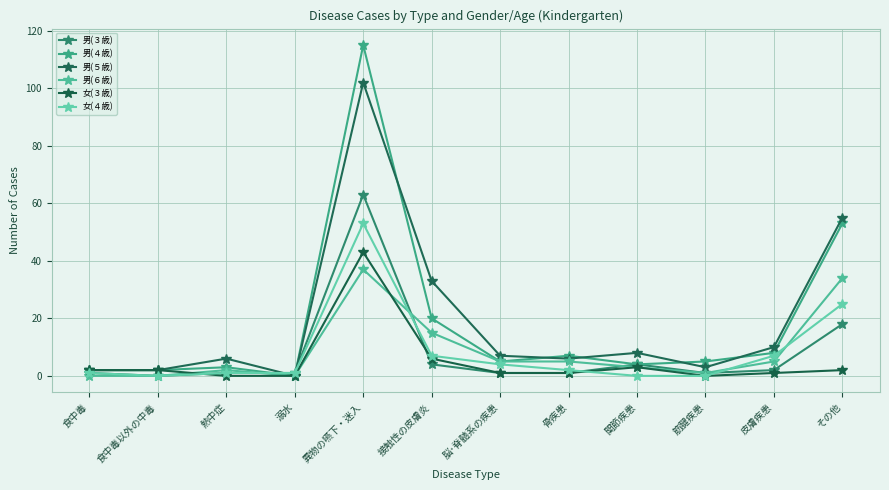

Reading left to right, list all the values displayed in this chart.

男(３歳): 1	0	1	1	63	4	1	1	4	1	2	18
男(４歳): 2	2	3	0	115	20	5	7	4	5	8	53
男(５歳): 2	2	6	0	102	33	7	6	8	3	10	55
男(６歳): 0	0	2	0	37	15	5	5	3	1	5	34
女(３歳): 2	2	0	0	43	6	1	1	3	0	1	2
女(４歳): 1	0	1	1	53	7	4	2	0	0	7	25